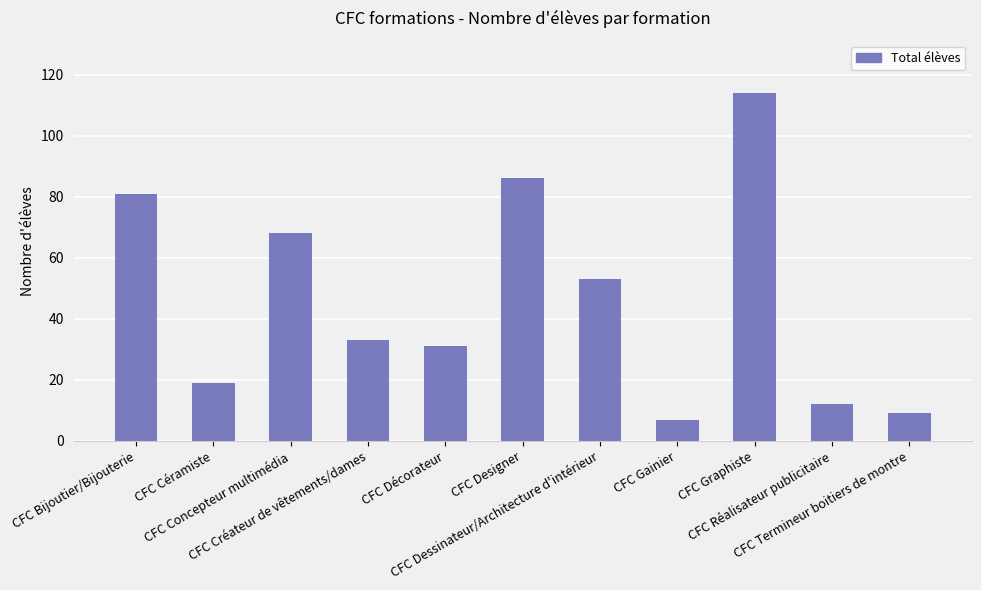

What position from the right is CFC Dessinateur/Architecture d'intérieur?

5